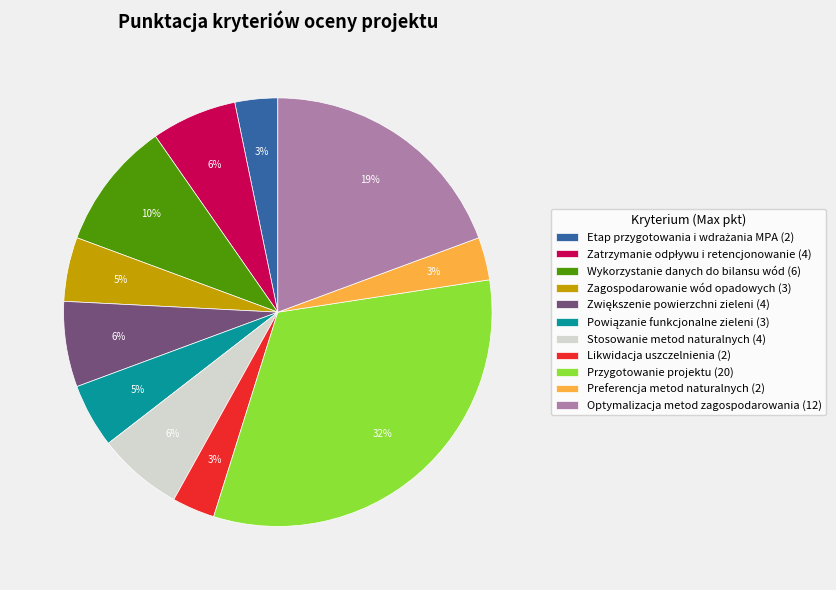

What is the largest slice in the pie chart?

Przygotowanie projektu